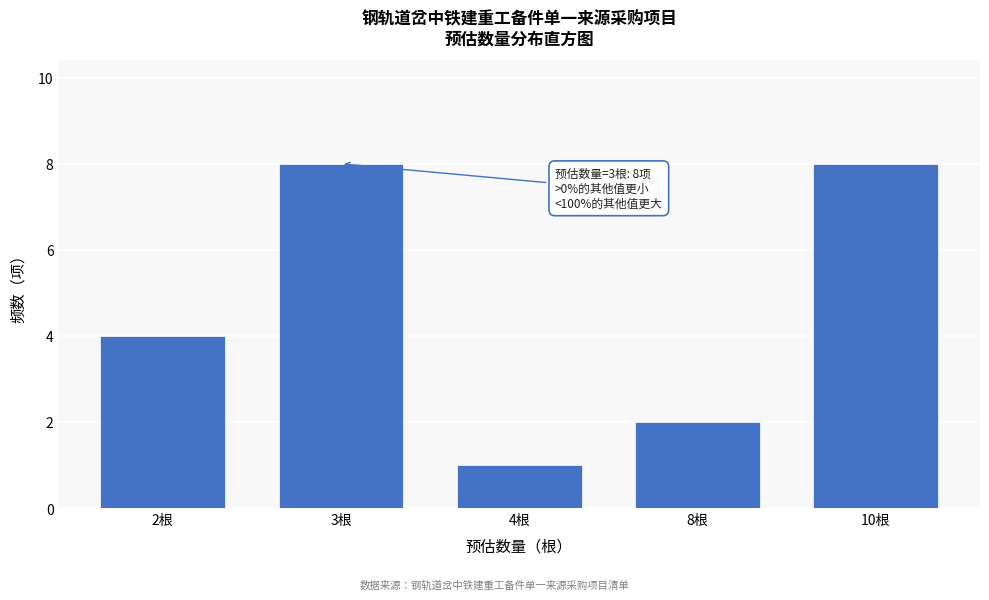

Reading left to right, extract all data points from this chart.

4	8	1	2	8